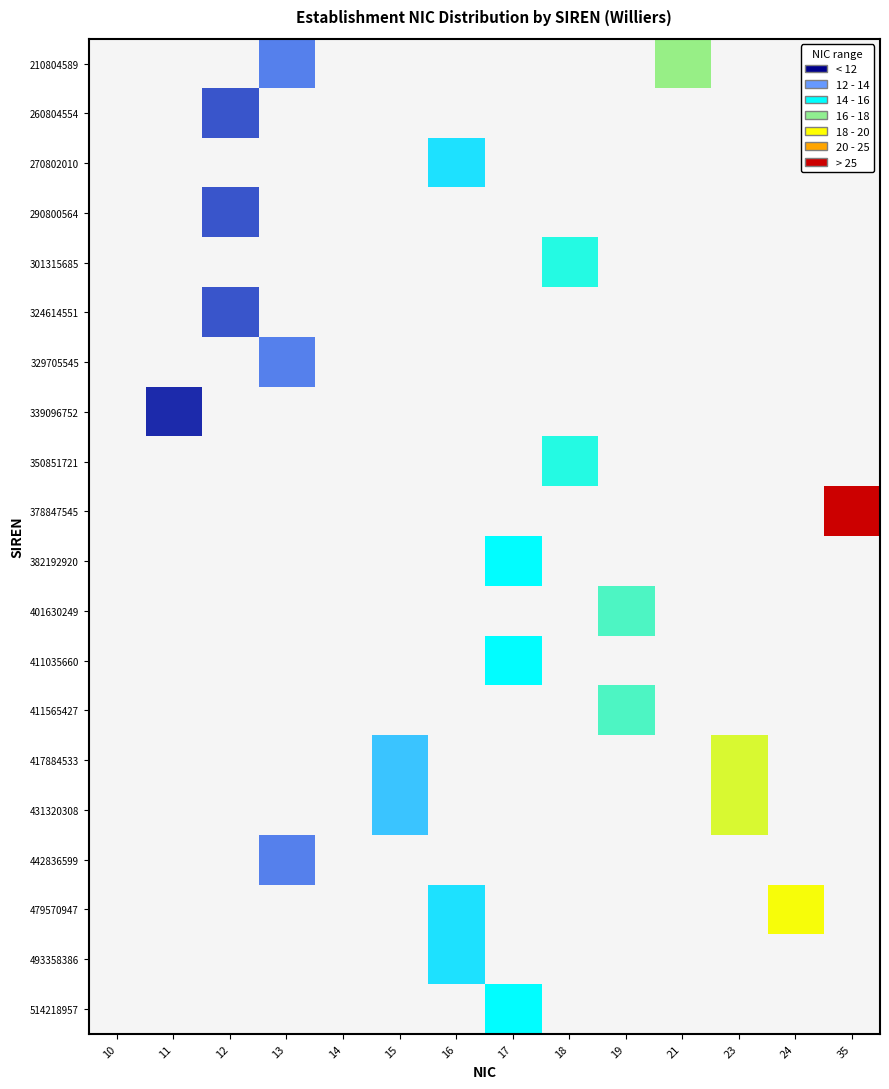

How many values in 417884533 are above zero?

2